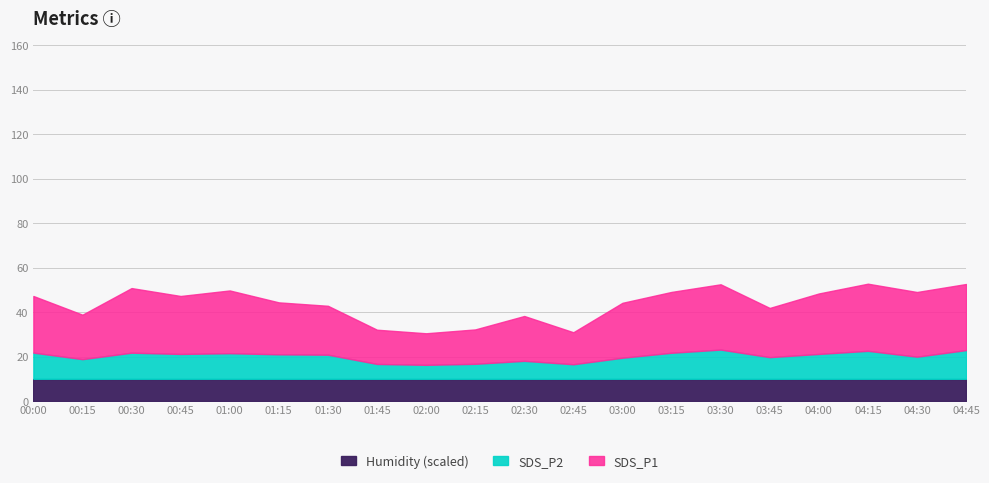

True or false: SDS_P2 has a value of 5.3 at 04:30.

False